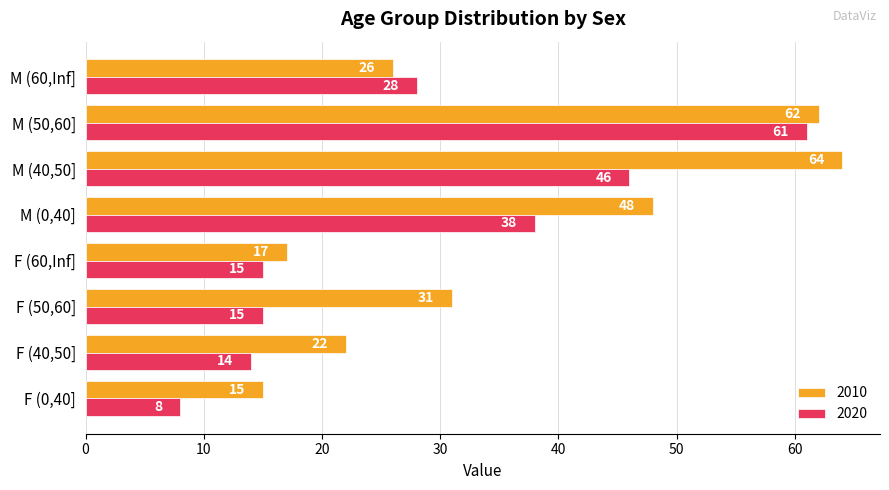

What value does the 2010 series have at M (60,Inf], to the nearest 5?

25